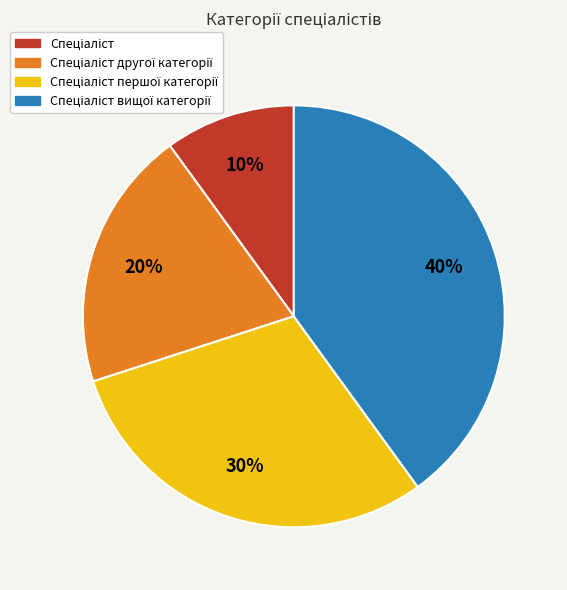

To the nearest percent, what is the difference between the largest and smallest slice percentages?

30%